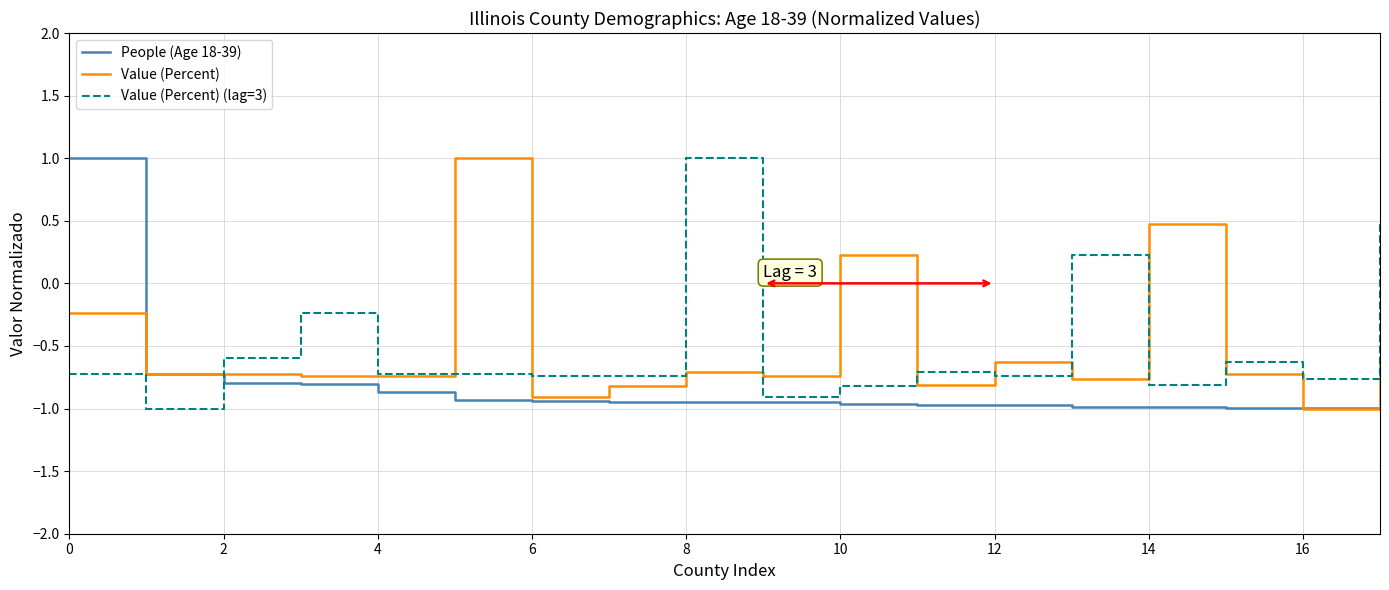

What is the greatest value displayed?

1.0